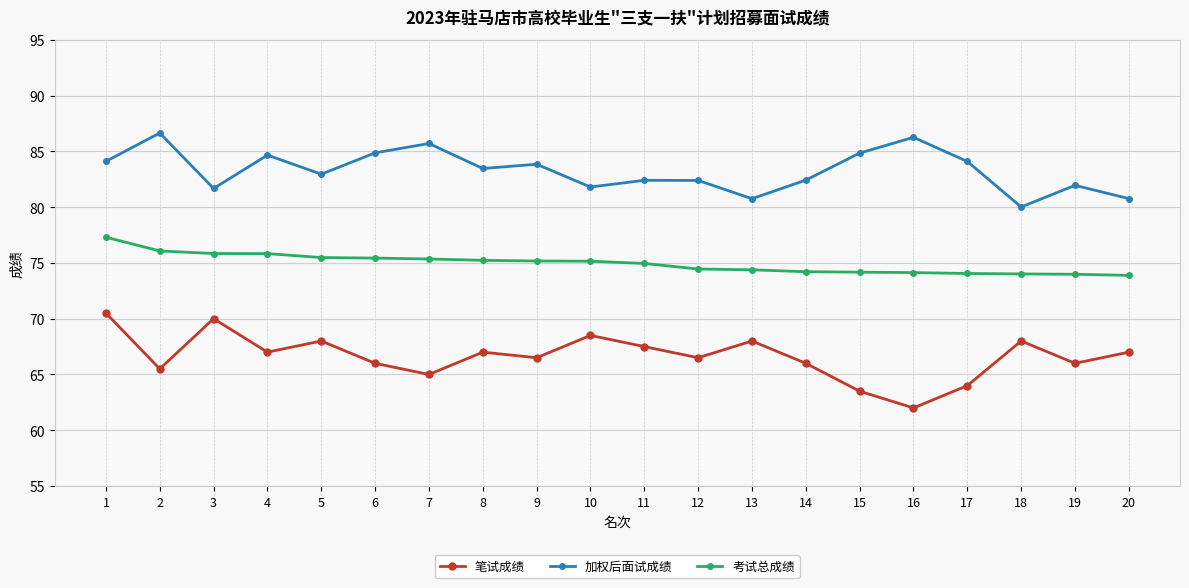

List the series in order of their overall mean, highest first.

加权后面试成绩, 考试总成绩, 笔试成绩